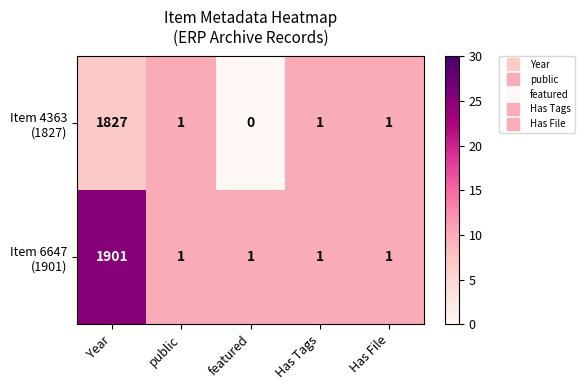

What is the spread (max minus min) of values at Year?

74